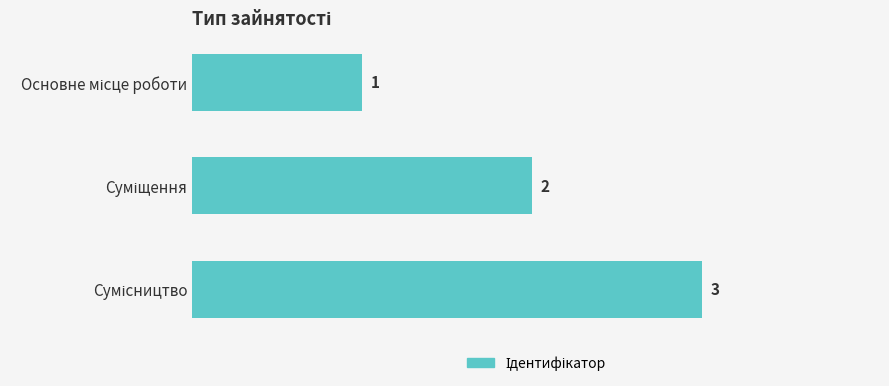

How many values are between 1 and 3?

3